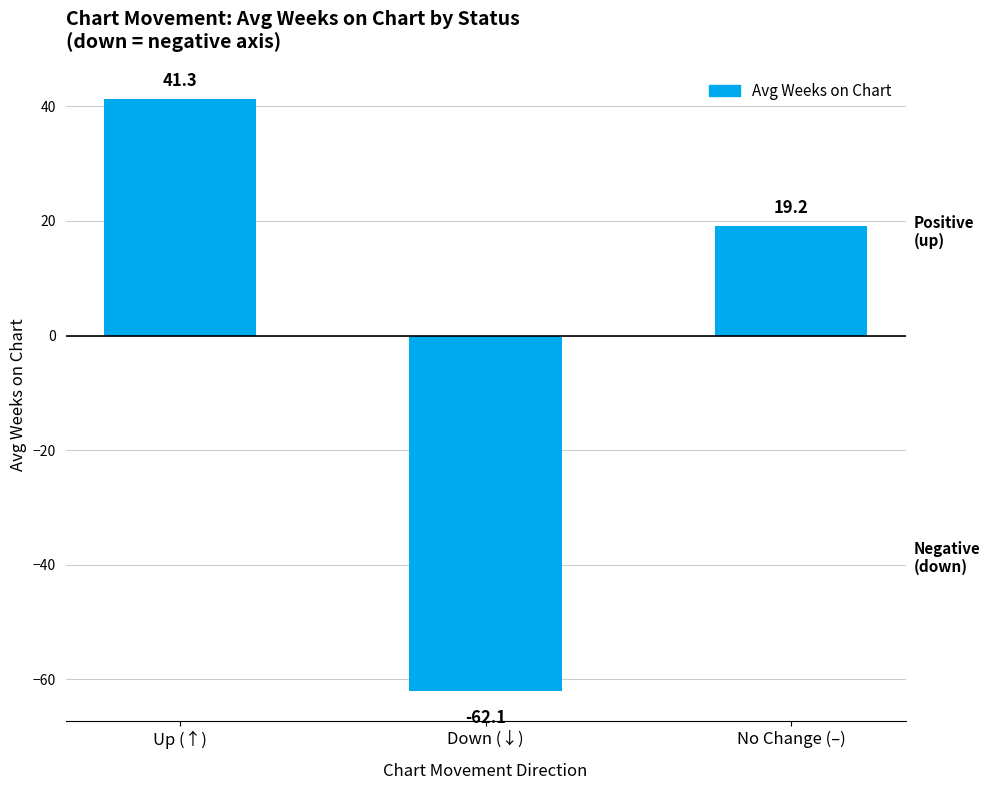

What is the sum of the values at Down (↓) and Up (↑)?

-20.7